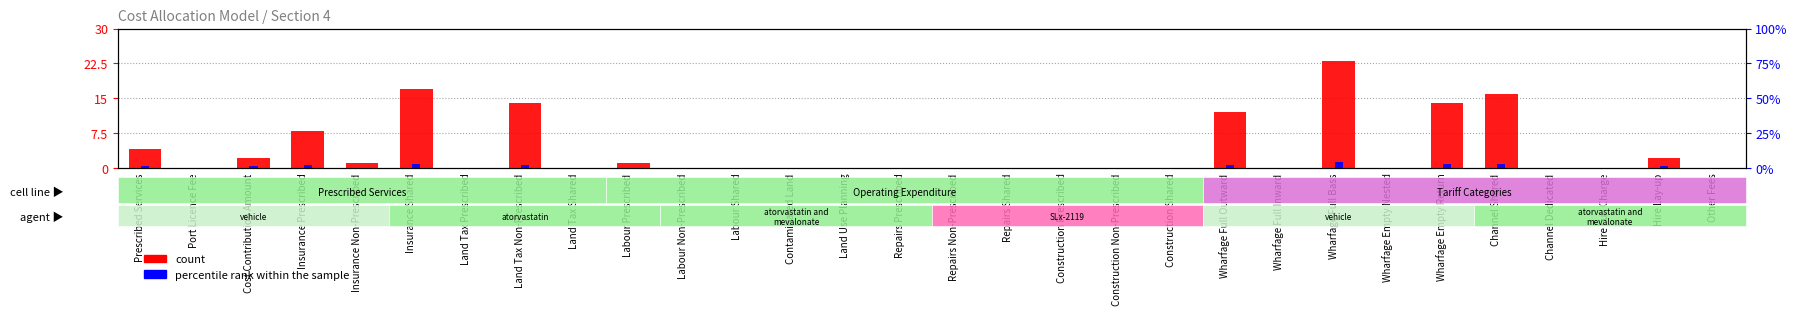

Reading right to left, what are all the values shown in this chart?

count: 0	2	0	0	16	14	0	23	0	12	0	0	0	0	0	0	0	0	0	0	1	0	14	0	17	1	8	2	0	4
percentile rank within the sample: 0	1	0	0	3	3	0	4	0	2	0	0	0	0	0	0	0	0	0	0	0	0	2	0	3	0	2	1	0	1